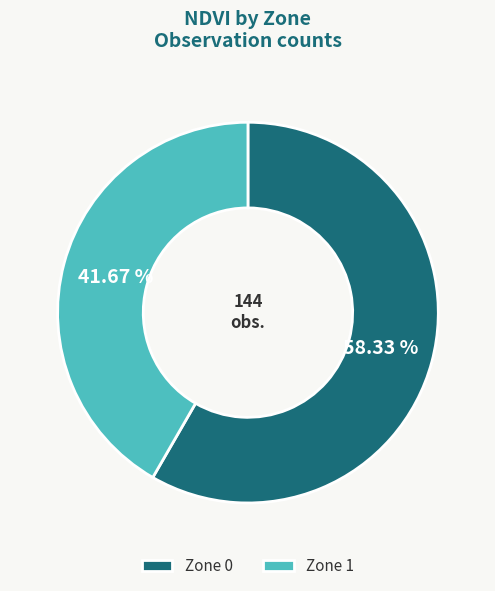

Between Zone 0 and Zone 1, which is larger?

Zone 0